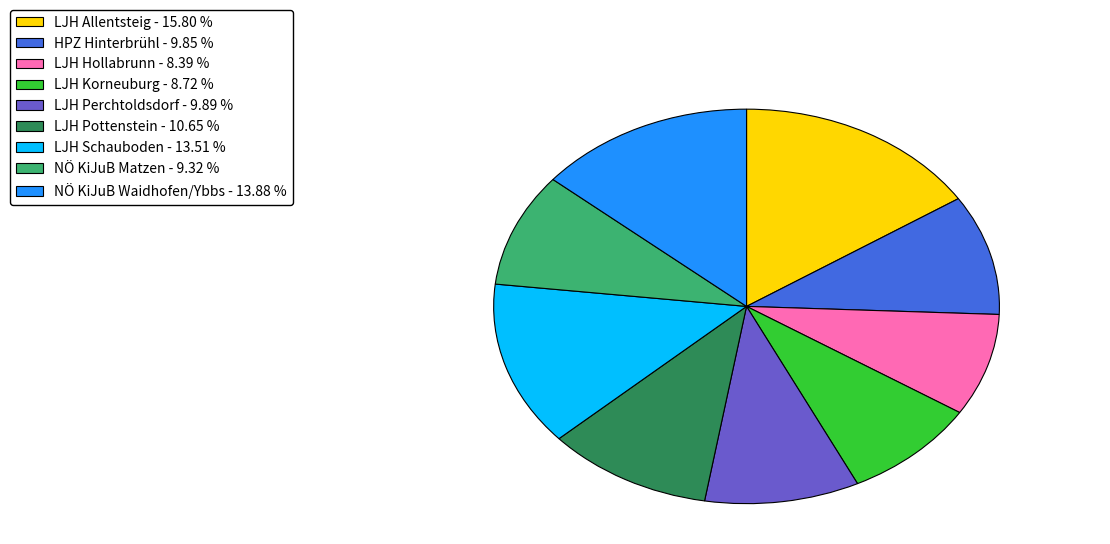

Is there any slice that represents more than half of the pie?

No